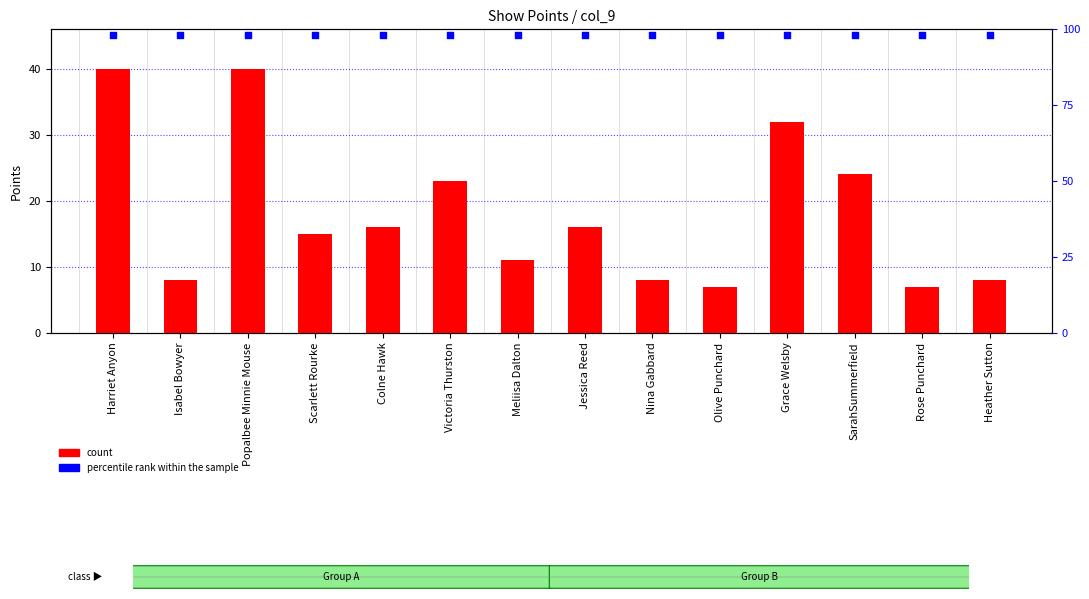

Which series has the widest spread of Y values?

count